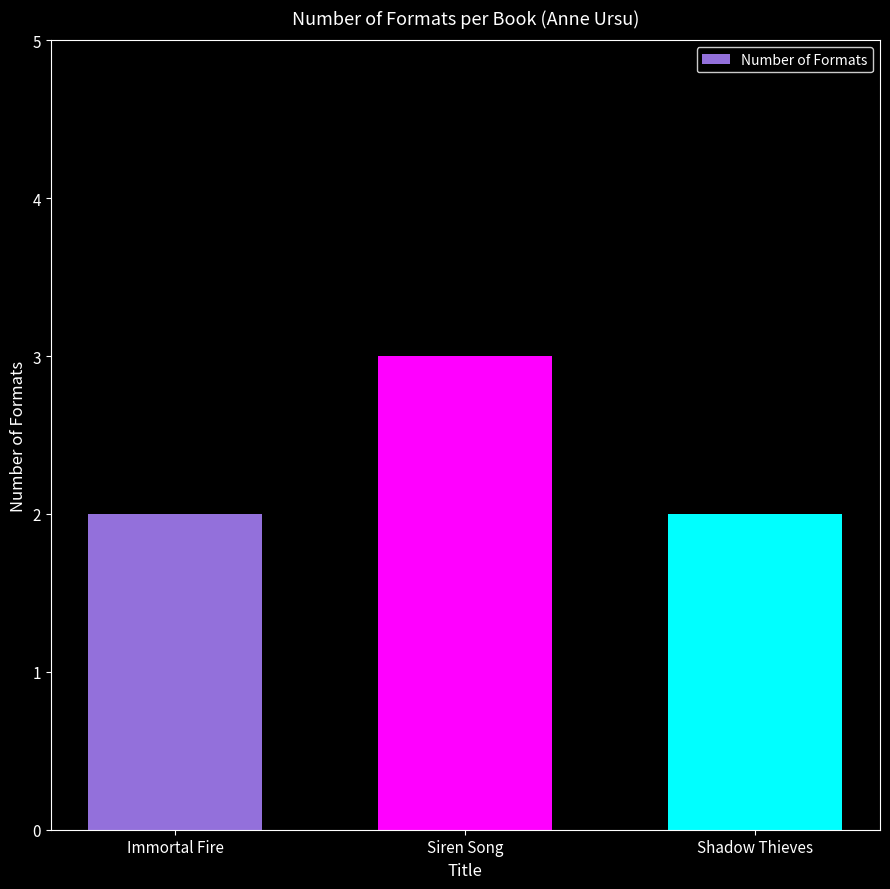

True or false: the data shows 2 at Siren Song.

False